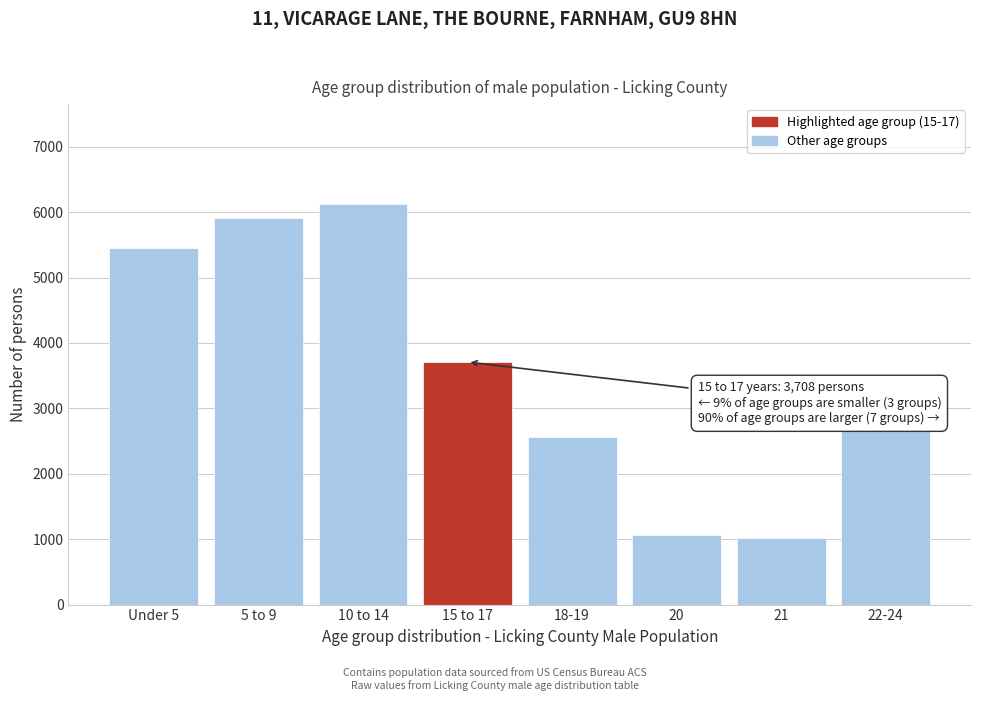

Reading left to right, what are all the values shown in this chart?

5452	5910	6122	3708	2557	1060	1020	2648